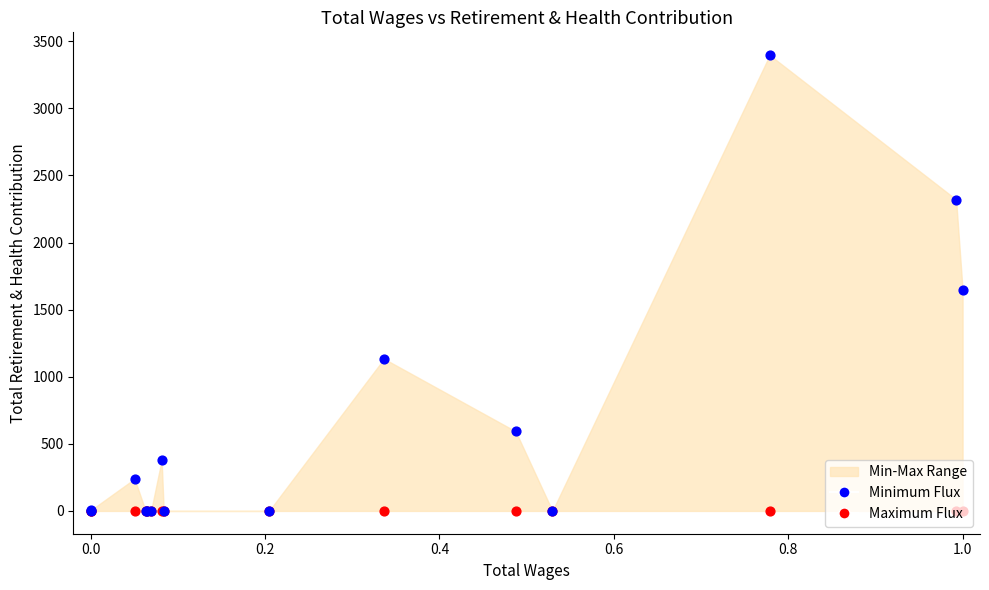

Which series reaches the minimum Y coordinate?

Maximum Flux